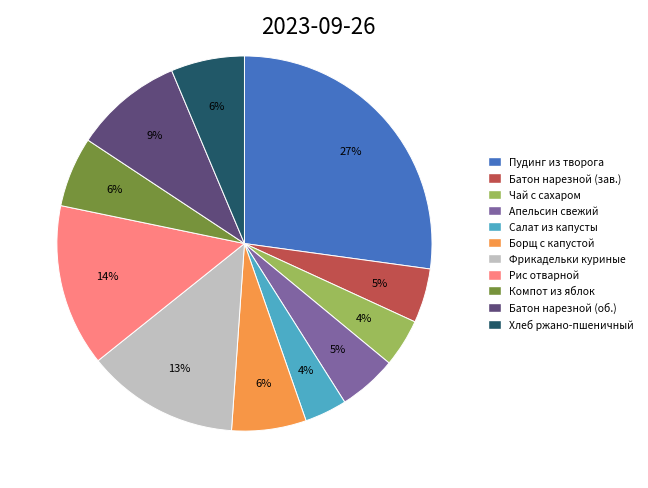

Is Рис отварной the majority of the pie?

No